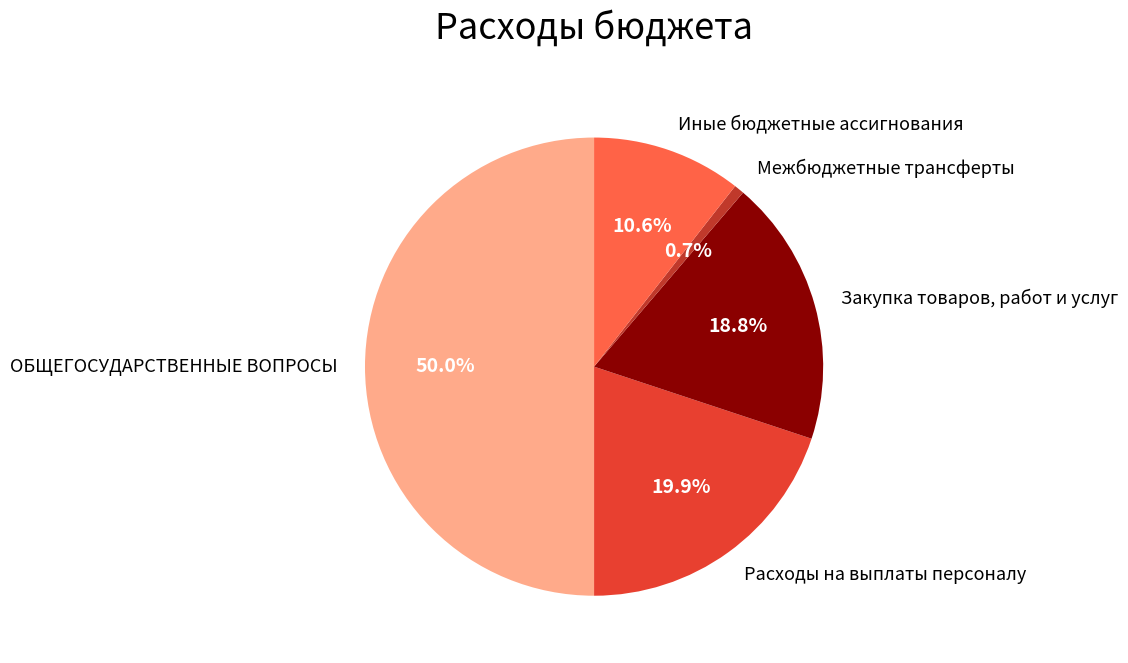

Does Расходы на выплаты персоналу represent more than half of the total?

No